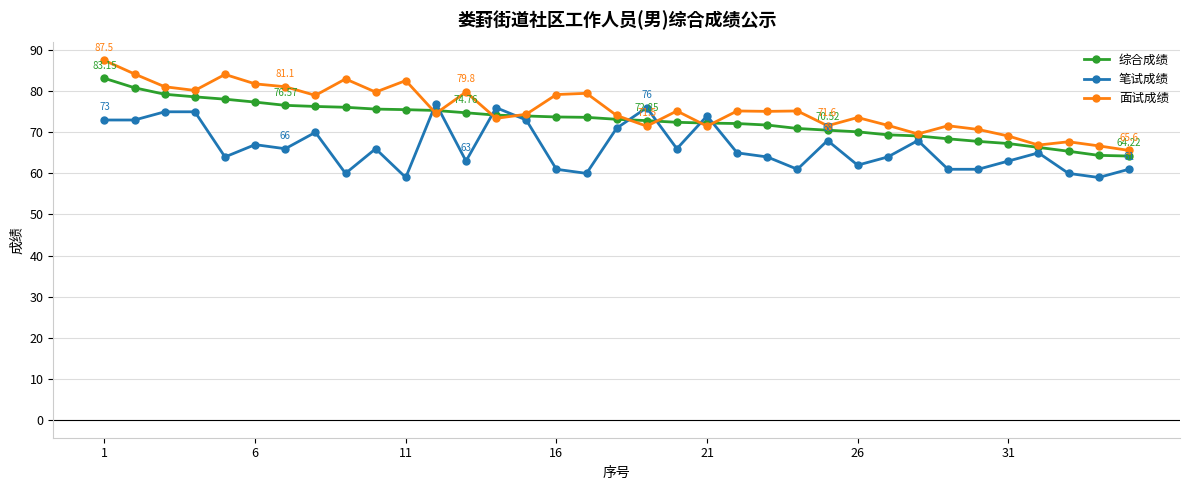

What are all the series names shown in the legend?

综合成绩, 笔试成绩, 面试成绩